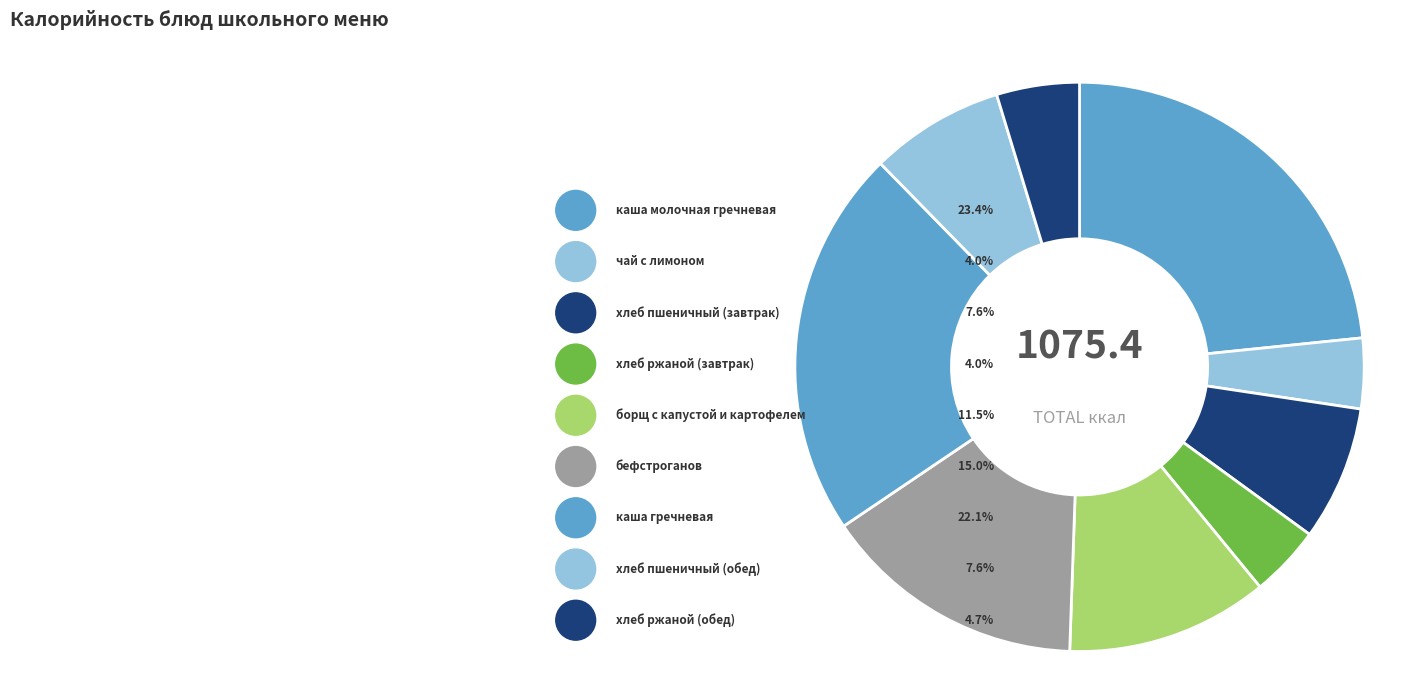

To the nearest percent, what percentage of the pie is бефстроганов?

15%